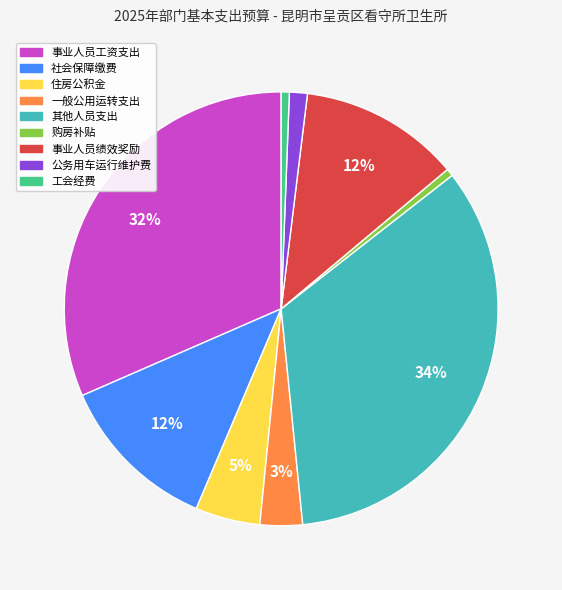

How many slices are in this pie chart?

9